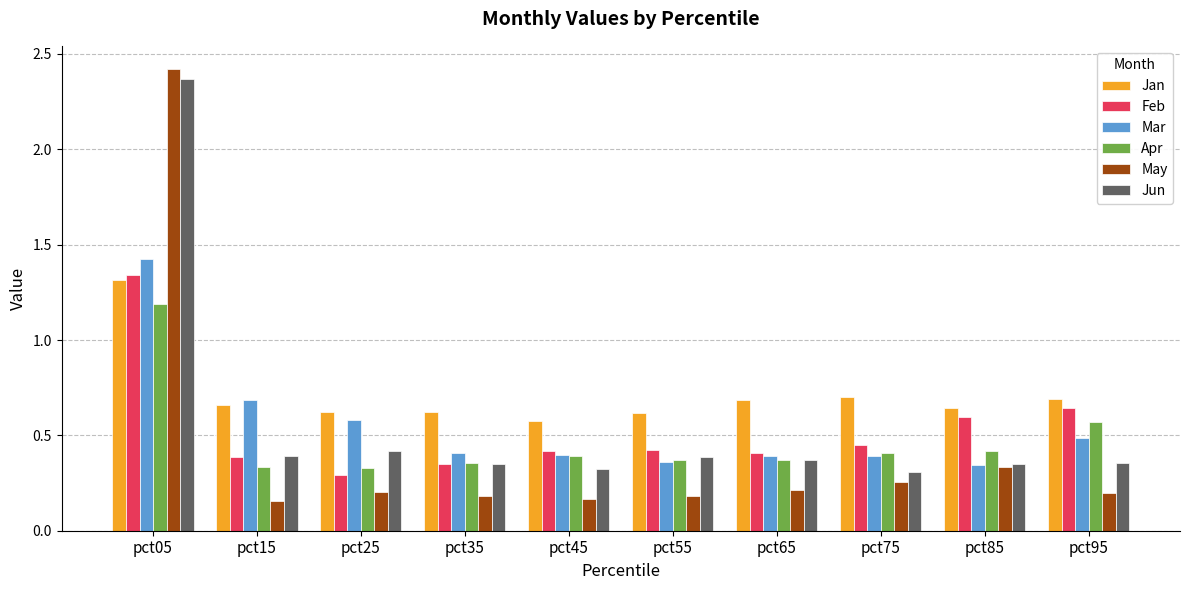

Which series has the largest range (max minus min)?

May